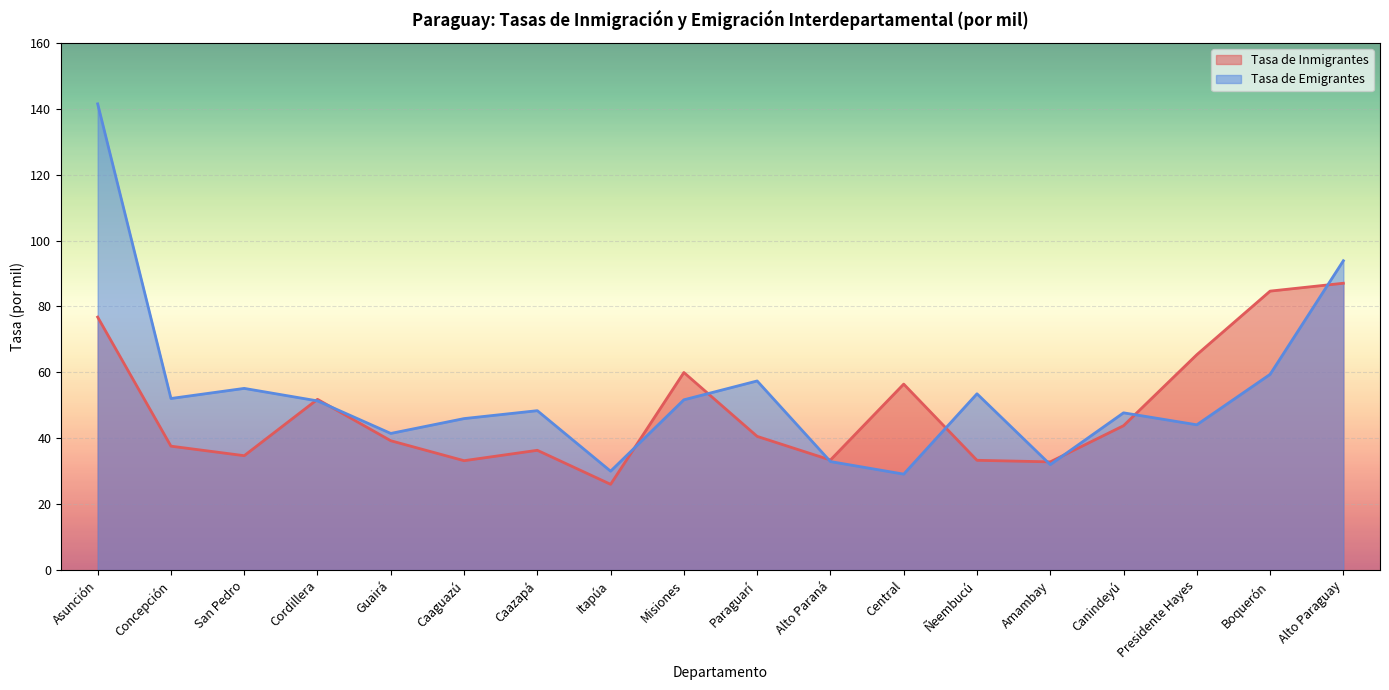

Is it true that Tasa de Emigrantes equals 29.5 at Cordillera?

False